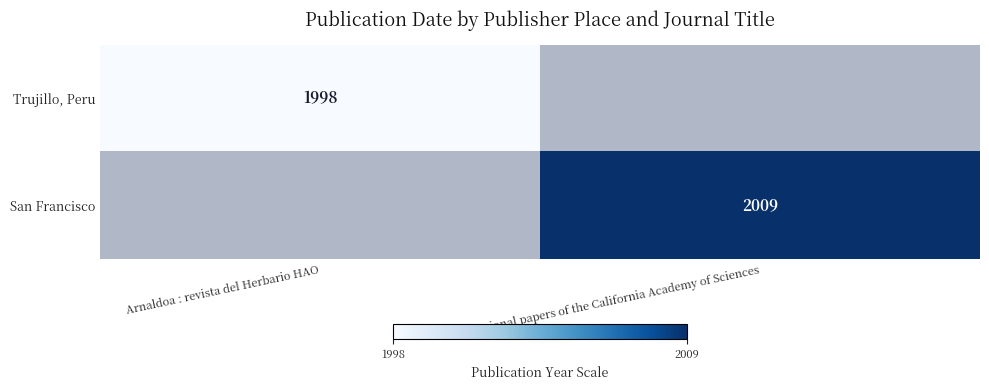

The Trujillo, Peru series shows 1084 at Arnaldoa : revista del Herbario HAO. True or false?

False